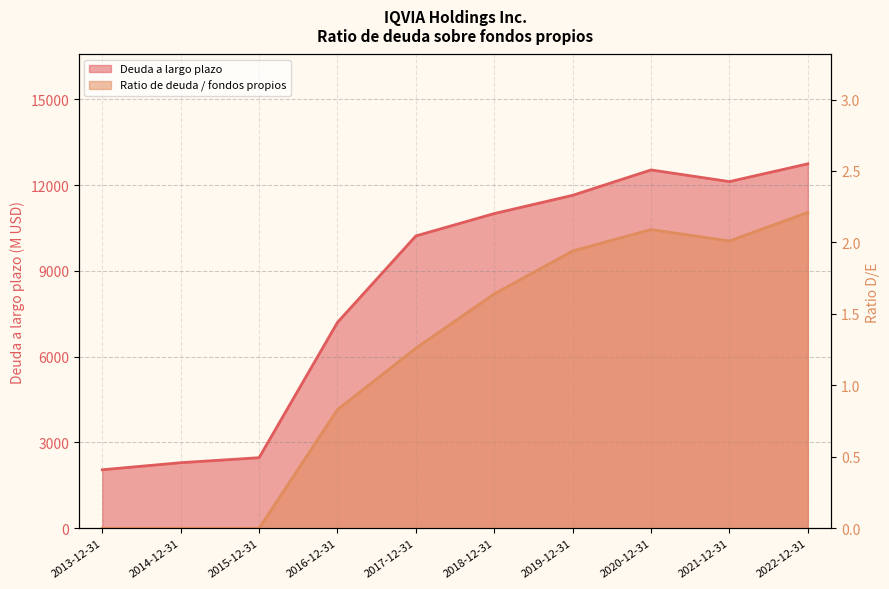

Where is Ratio de deuda sobre fondos propios nearest to the value 1?

2016-12-31